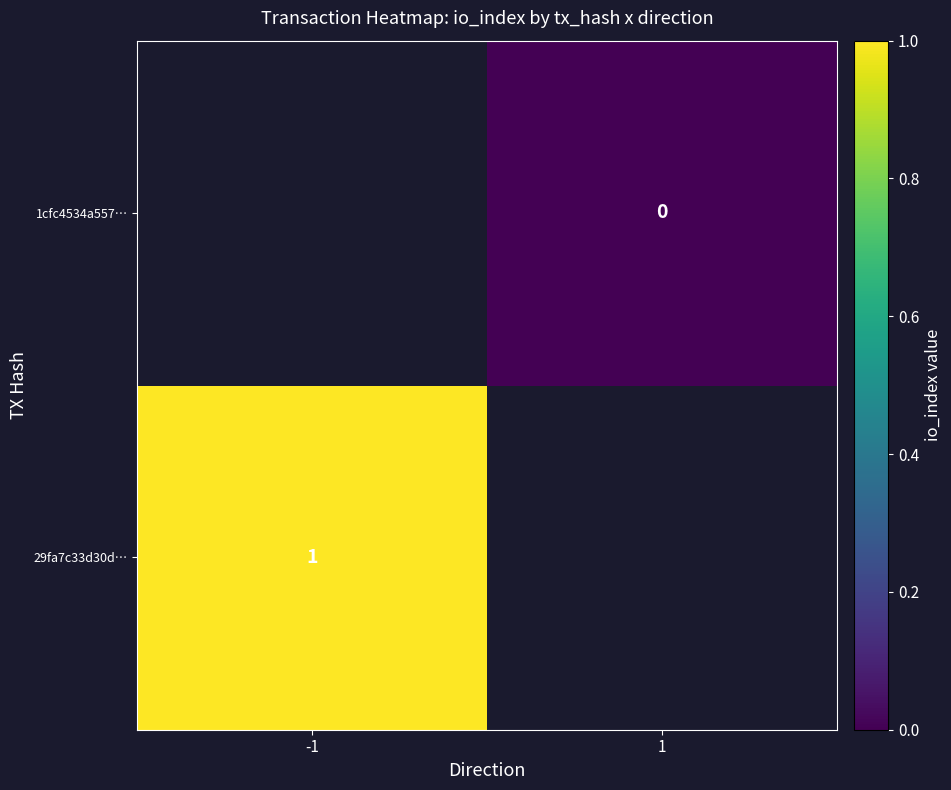

Is it true that 29fa7c33d30d… equals 1 at -1?

True